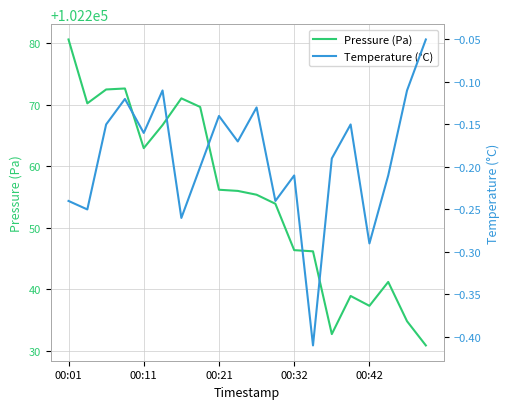

What is the greatest value displayed?

102280.6